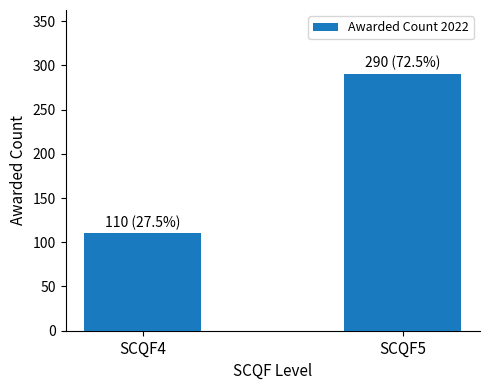

Between SCQF5 and SCQF4, which is larger?

SCQF5